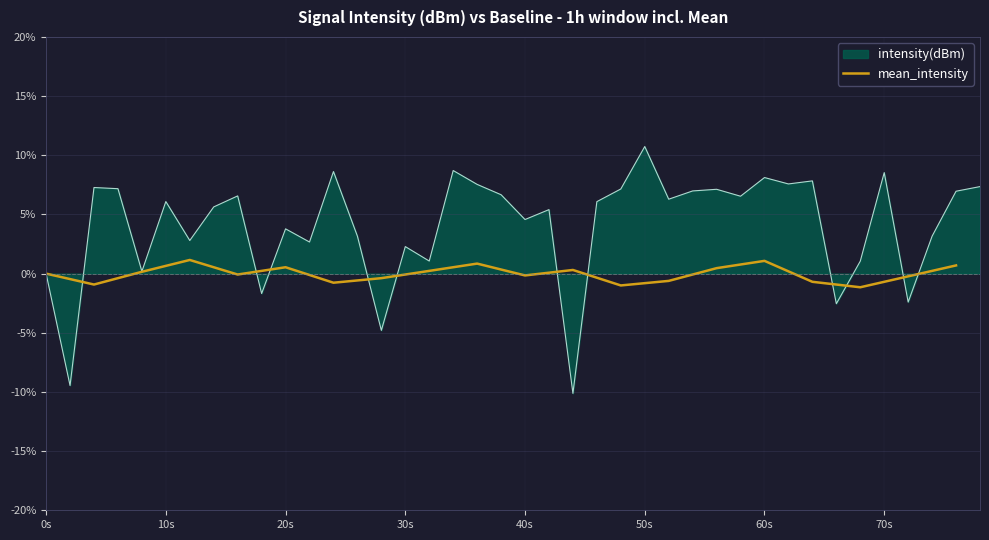

What is the maximum value for mean_intensity?

1.2